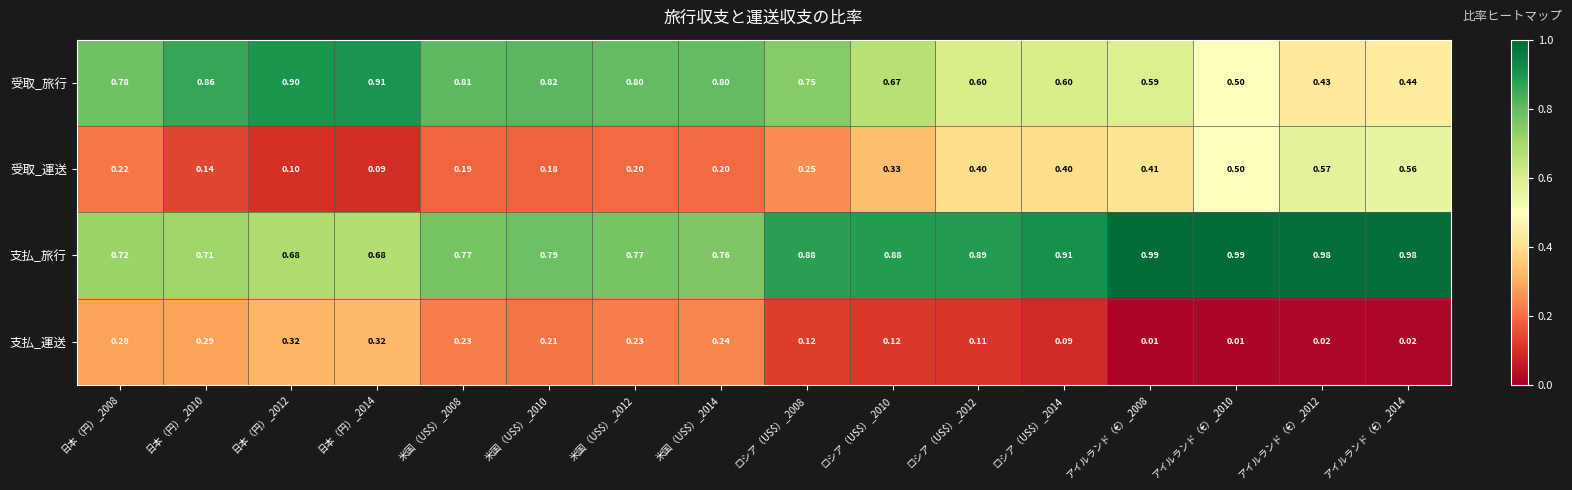

Which series has the largest total across all categories?

支払_旅行